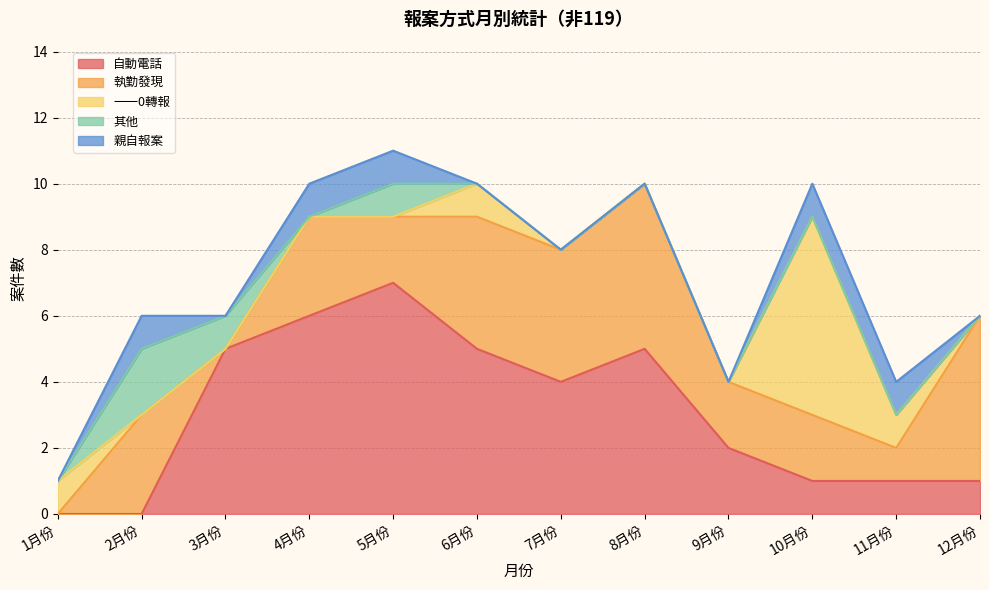

Rank the series by their maximum value, from lowest to highest.

親自報案, 其他, 執勤發現, 一一0轉報, 自動電話